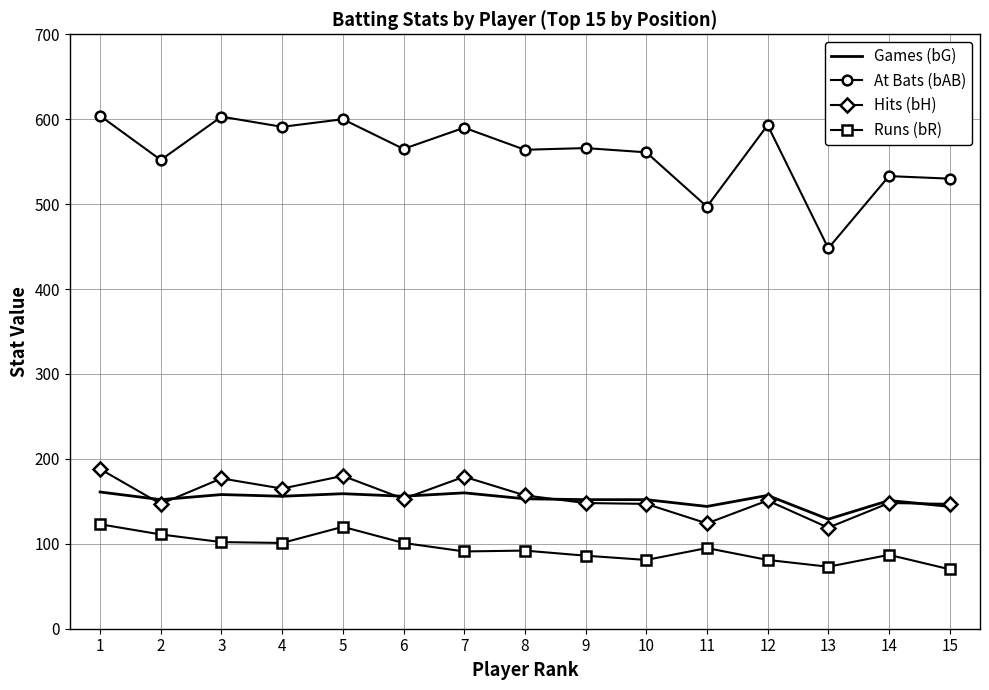

True or false: Runs (bR) has more than 0 interior local peaks.

True